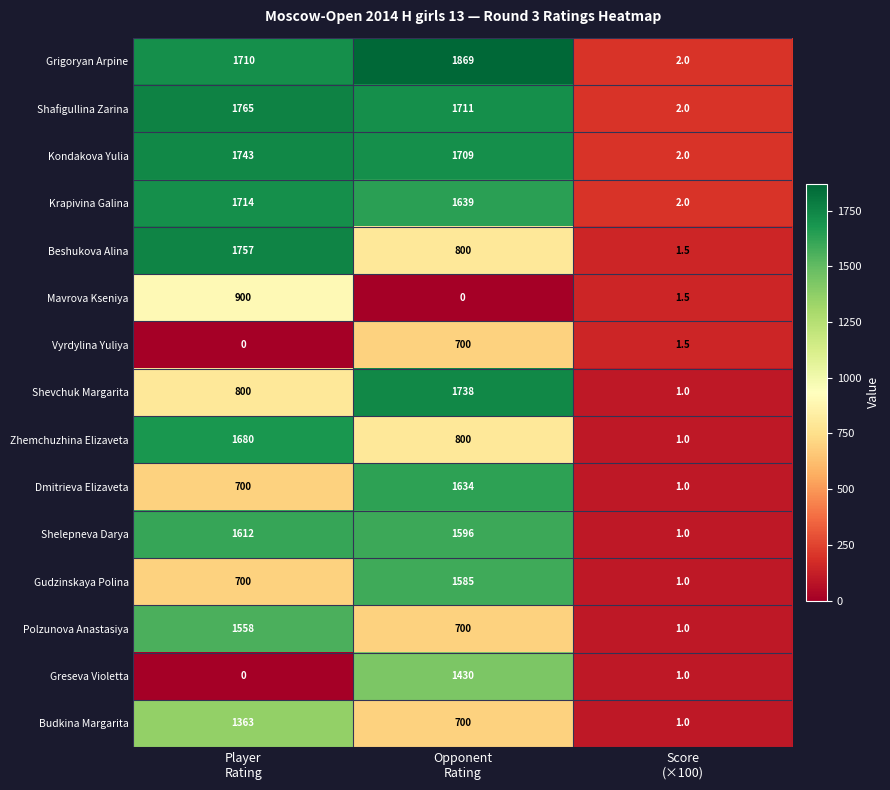

Count the Zhemchuzhina Elizaveta values in the range 1 to 1680.

3